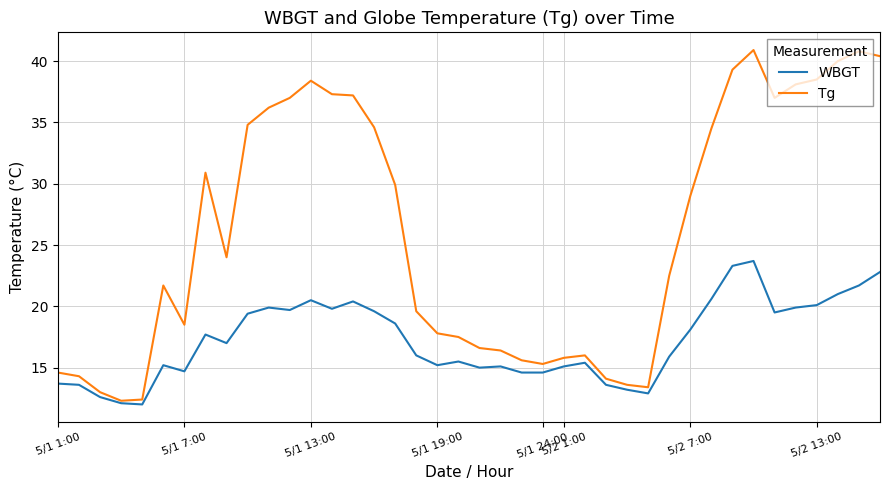

Does the chart have visible grid lines?

Yes